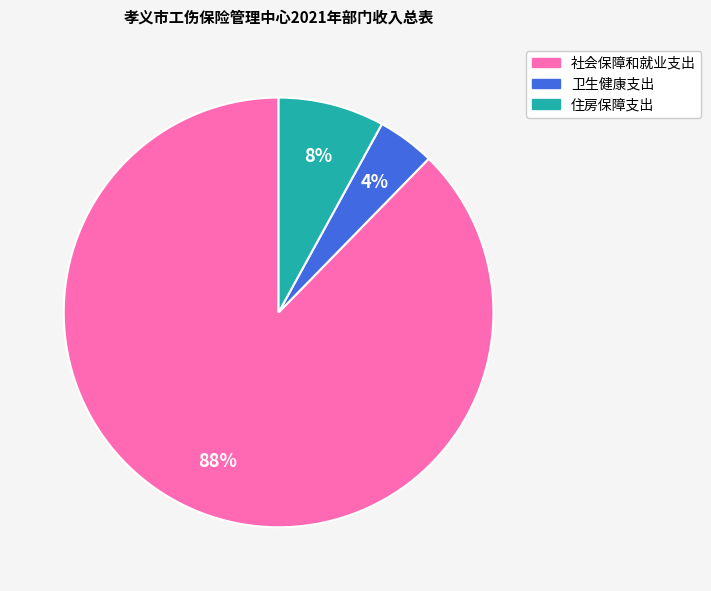

Rank the categories by value from lowest to highest.

卫生健康支出, 住房保障支出, 社会保障和就业支出